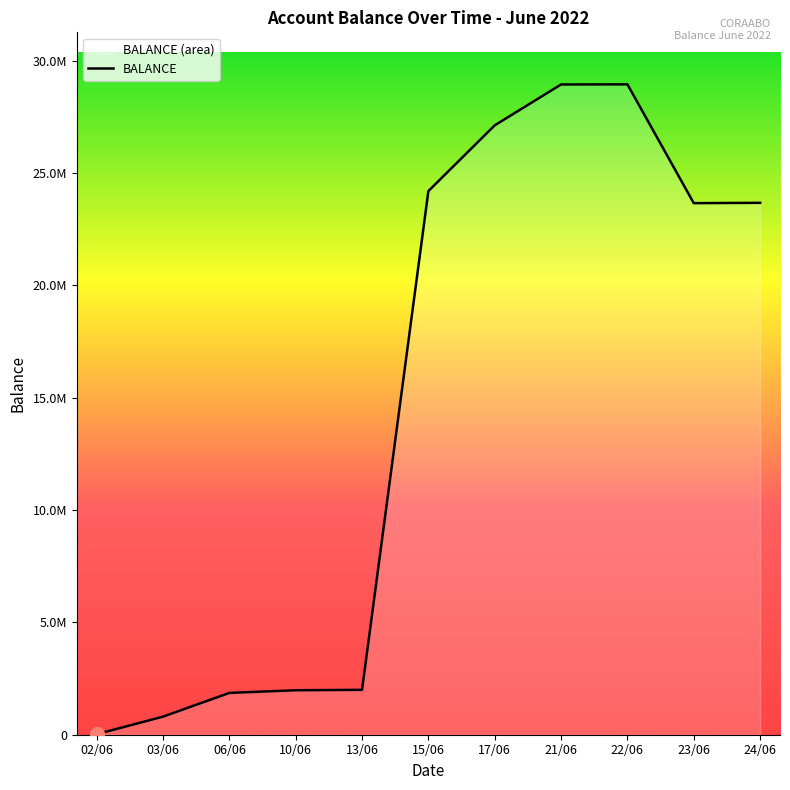

List the labels in order of value, smallest first.

02/06, 03/06, 06/06, 10/06, 13/06, 23/06, 24/06, 15/06, 17/06, 21/06, 22/06